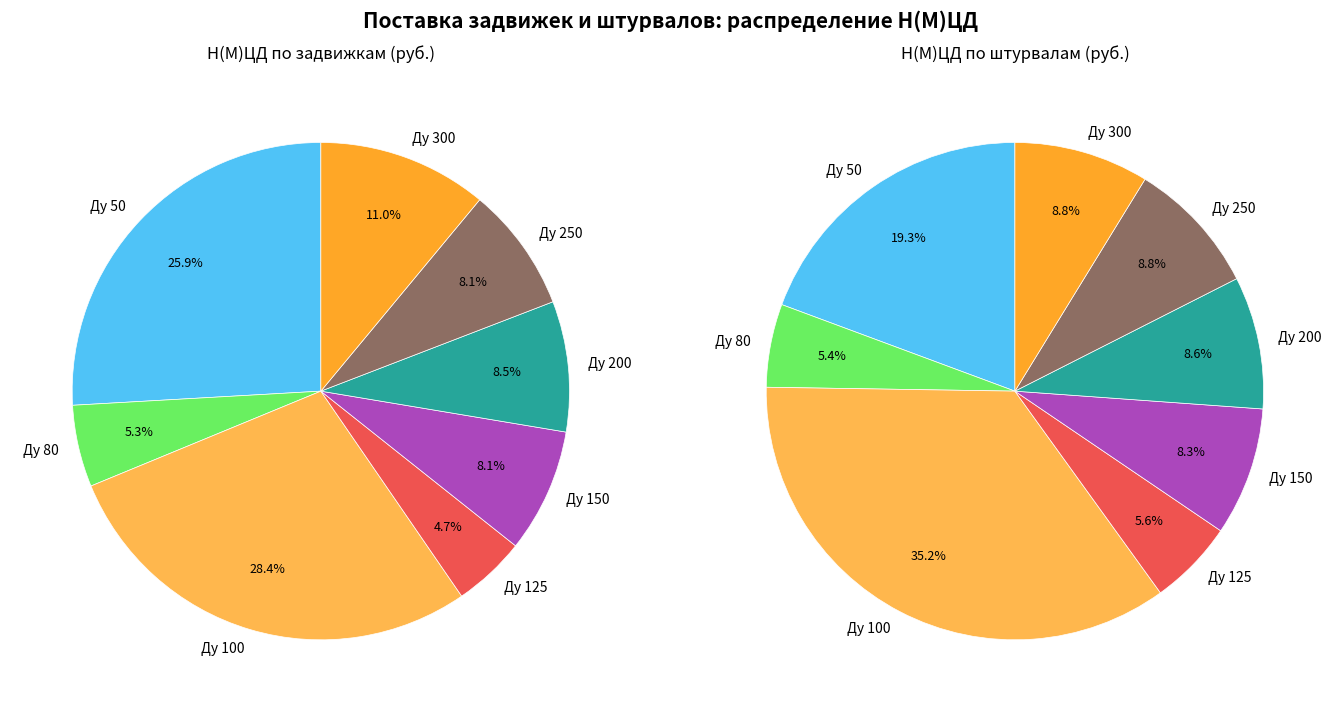

Is there any slice that represents more than half of the pie?

No